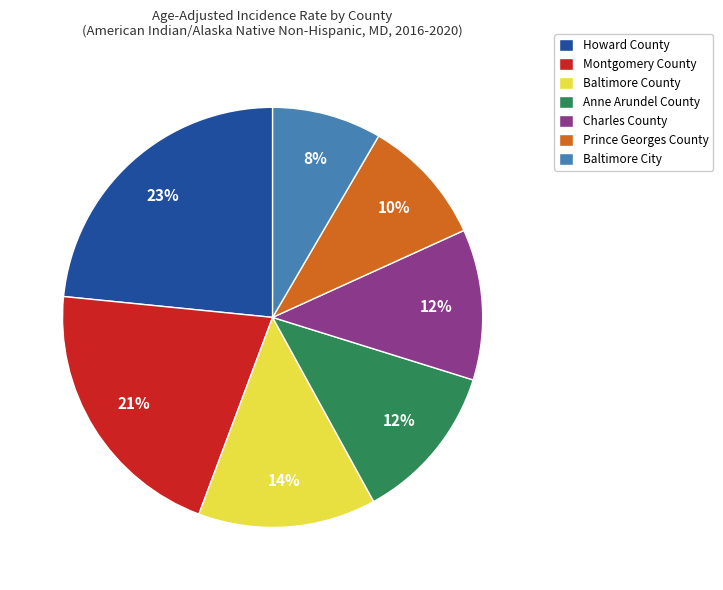

How many slices are in this pie chart?

7